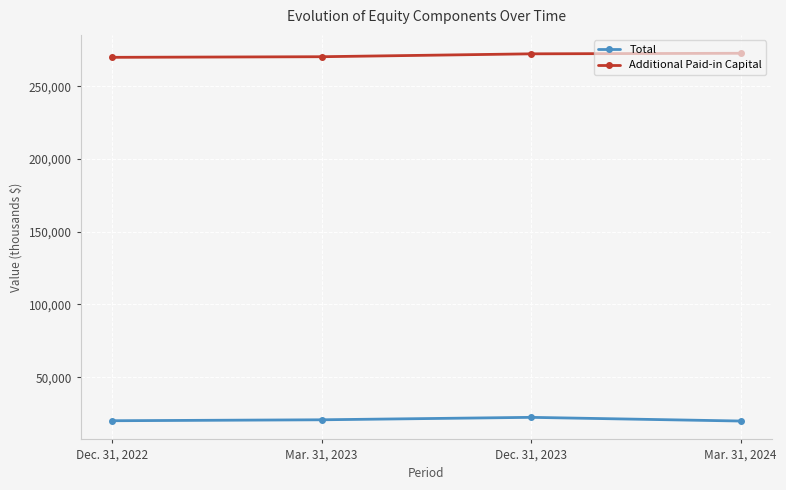

What is the label of the 3rd point from the right?

Mar. 31, 2023